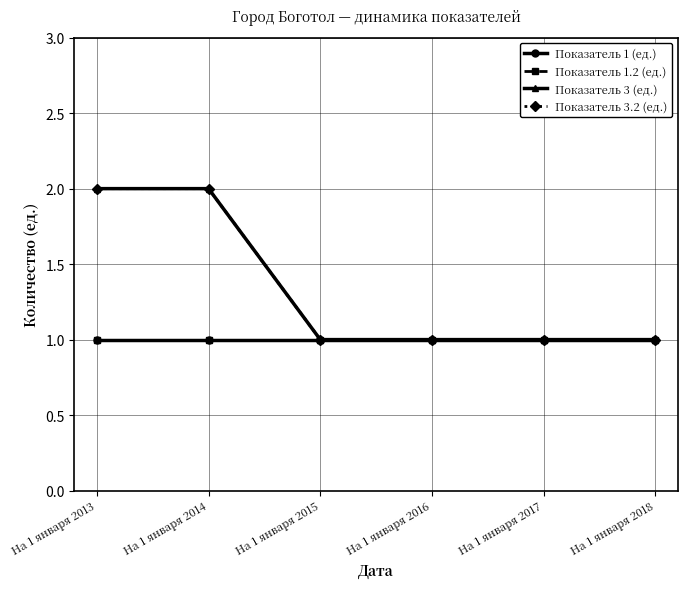

How many lines are shown in the chart?

4